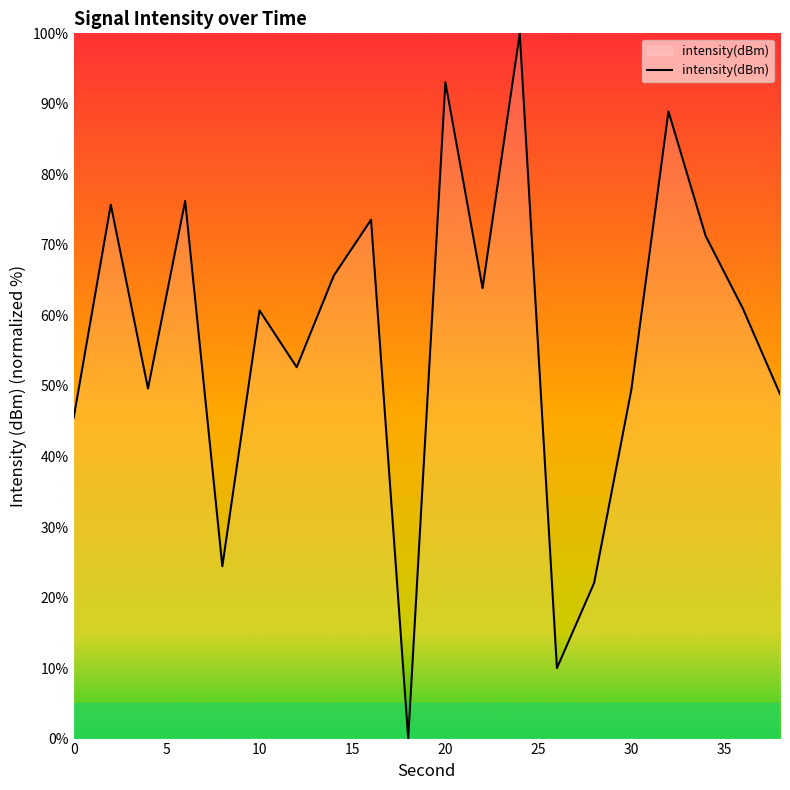

What is the greatest value displayed?

100.0